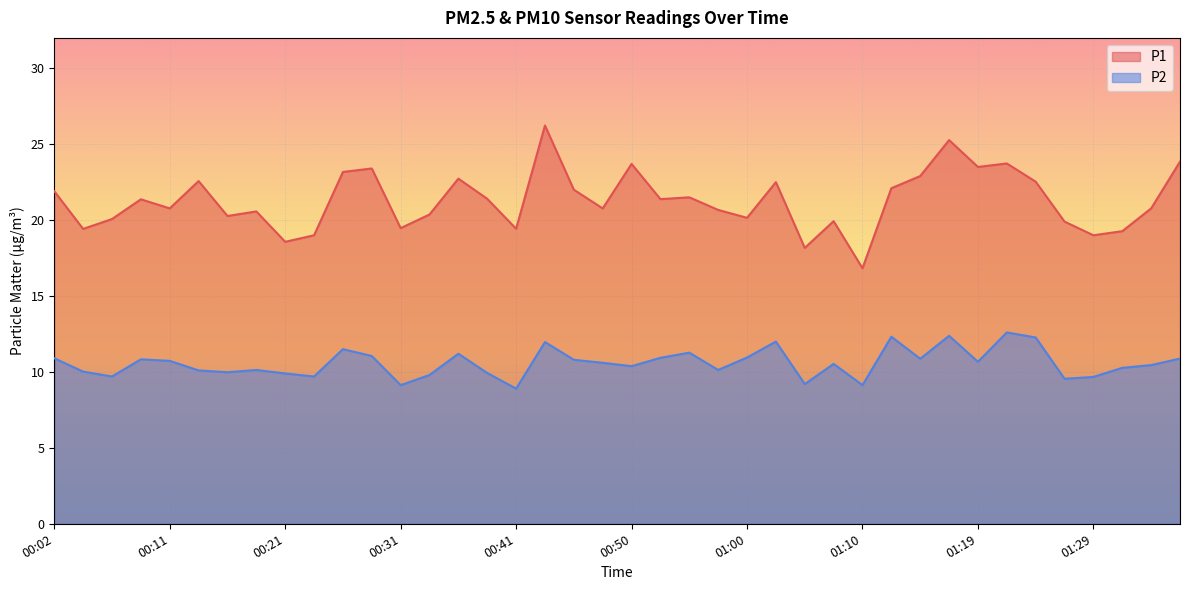

Is it true that P1 equals 9.7 at 00:31?

False